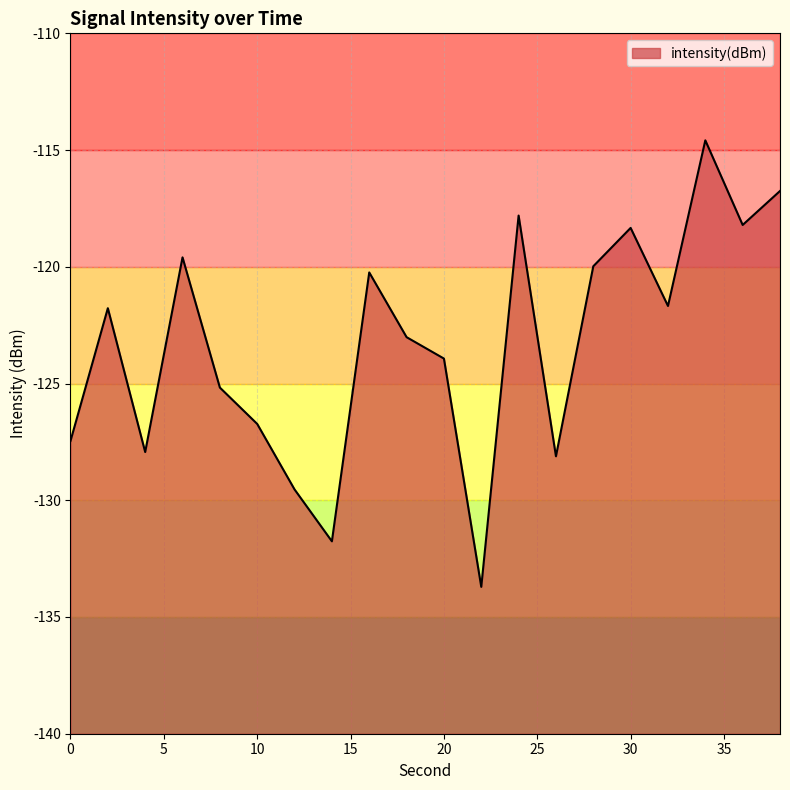

How many data points are less than -121?

12